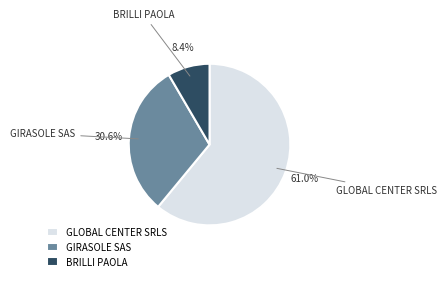

What is the largest slice in the pie chart?

GLOBAL CENTER SRLS